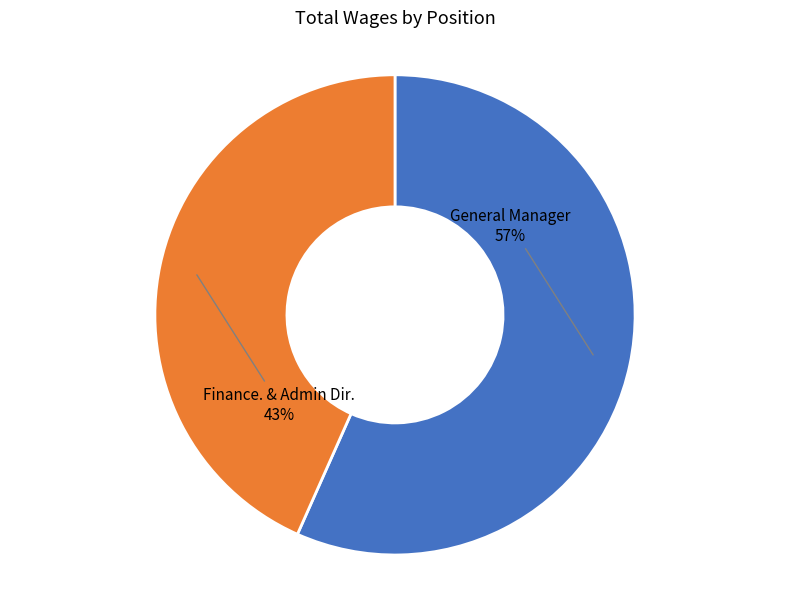

To the nearest percent, what is the average slice percentage?

50%